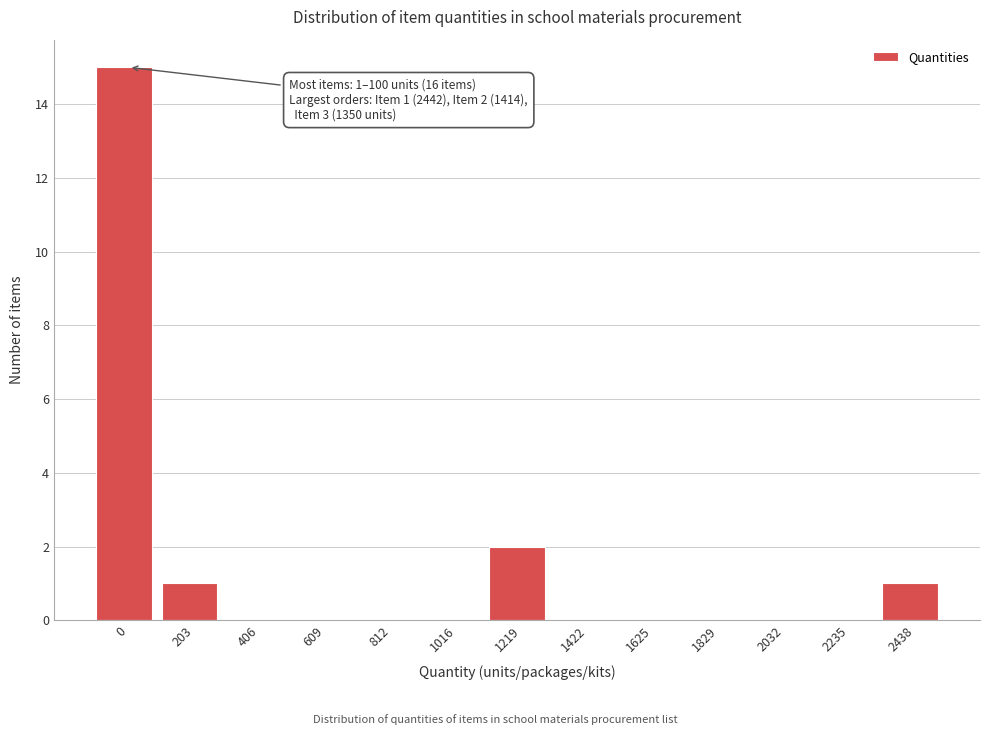

Reading left to right, transcribe all the data shown in this chart.

0=15	203=1	406=0	609=0	812=0	1016=0	1219=2	1422=0	1625=0	1829=0	2032=0	2235=0	2438=1